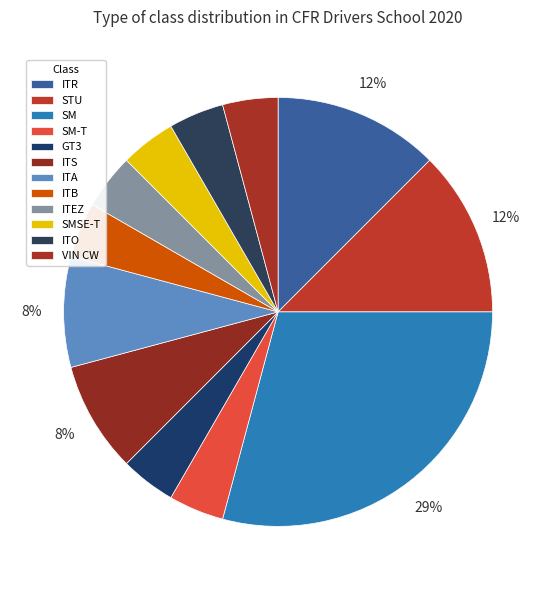

The ITA slice represents 22% of the pie. True or false?

False